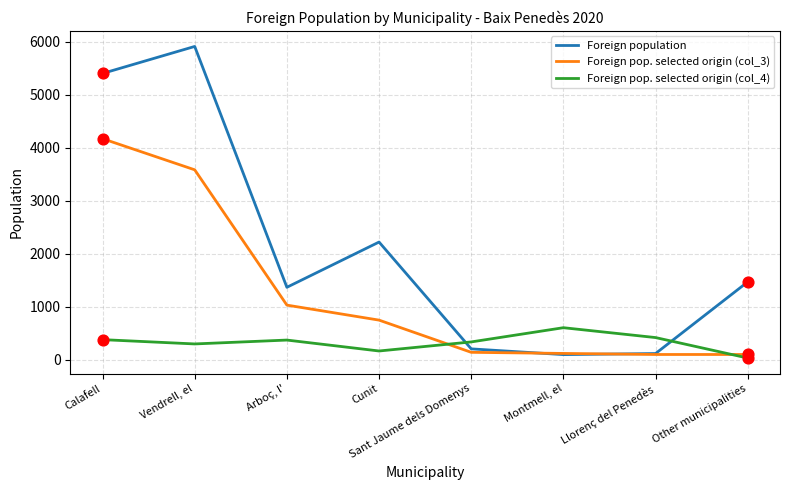

Which series has the largest total across all categories?

Foreign population